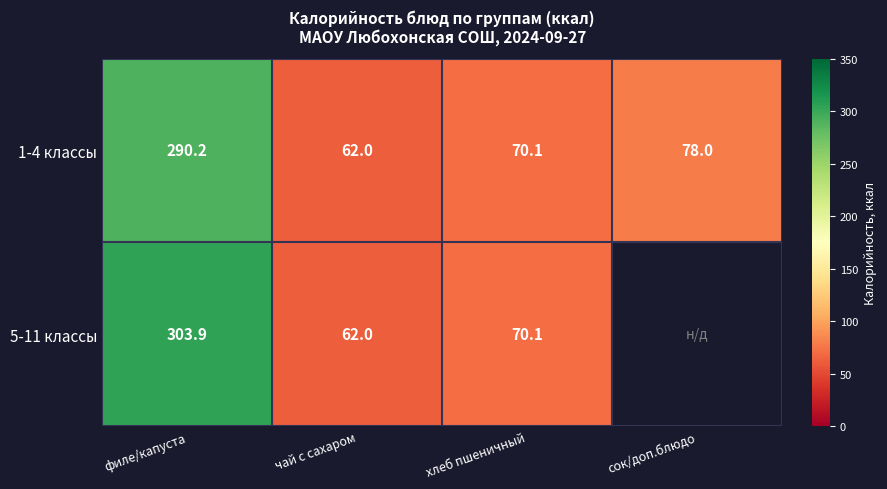

The 5-11 классы series shows 62.0 at чай с сахаром. True or false?

True